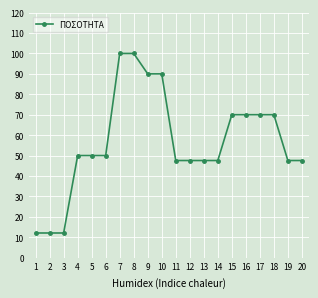

Count the number of categories in the chart.

20